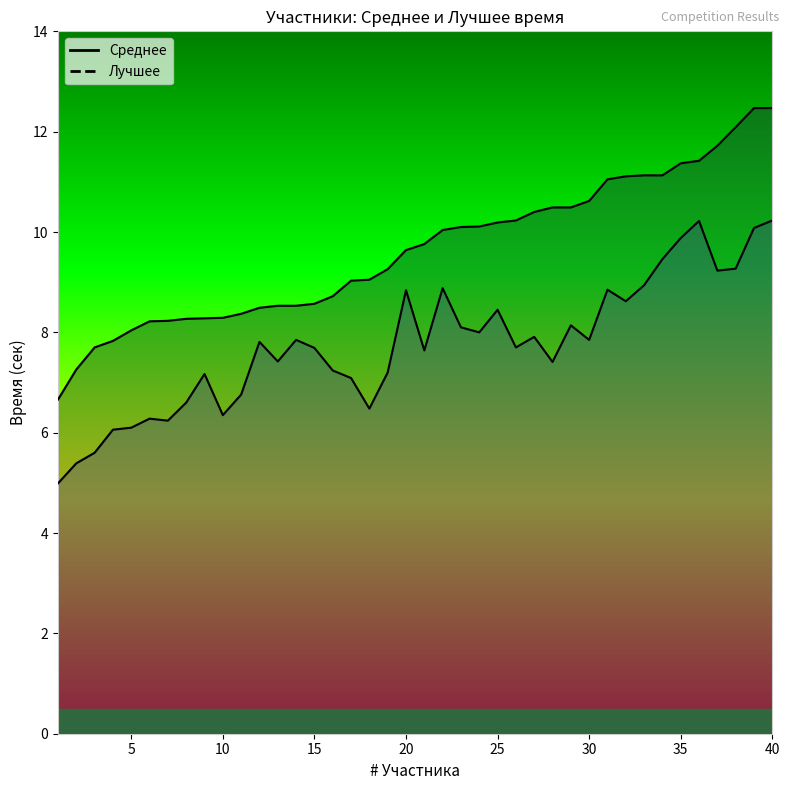

True or false: Лучшее and Среднее intersect in this chart.

False